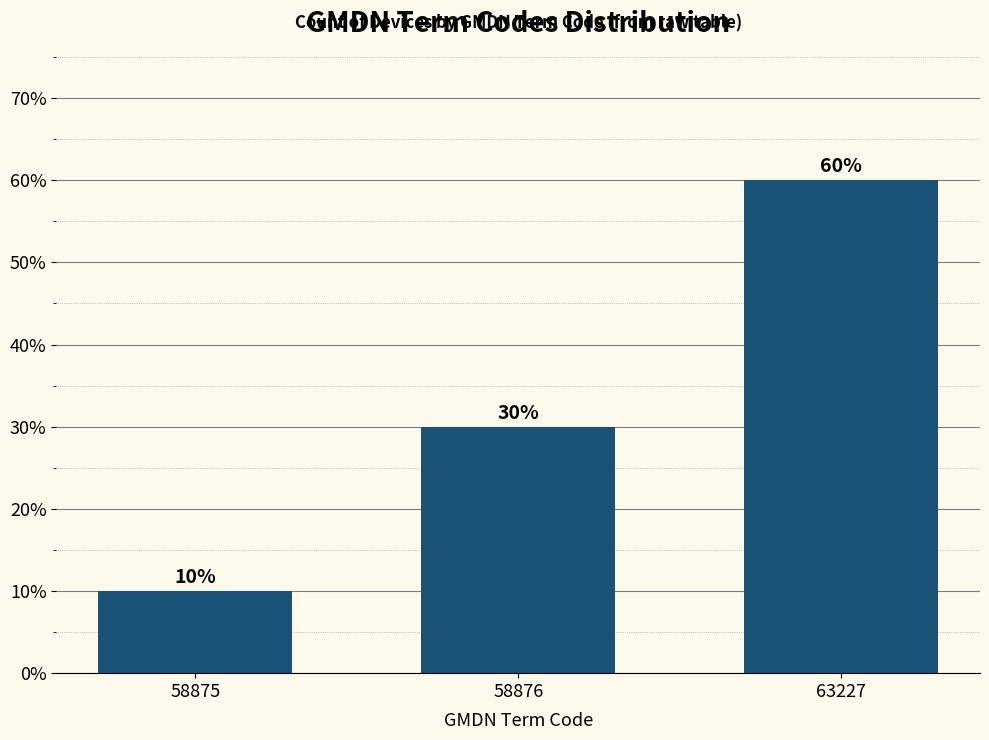

Reading left to right, what are all the values shown in this chart?

10	30	60